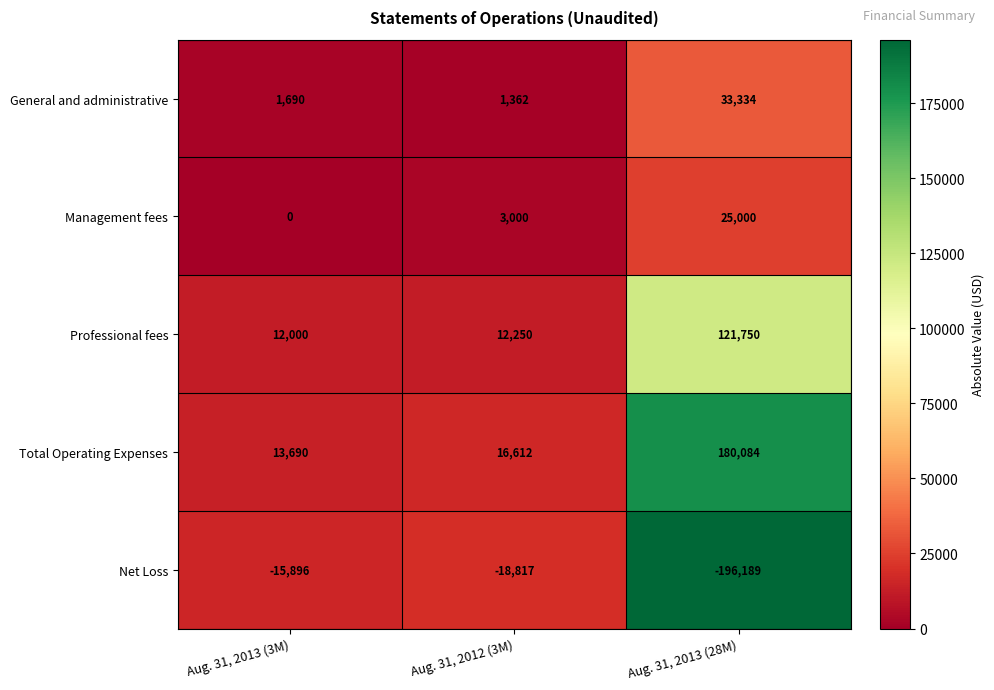

Reading right to left, extract all data points from this chart.

General and administrative: Aug. 31, 2013 (28M)=33334	Aug. 31, 2012 (3M)=1362	Aug. 31, 2013 (3M)=1690
Management fees: Aug. 31, 2013 (28M)=25000	Aug. 31, 2012 (3M)=3000	Aug. 31, 2013 (3M)=0
Professional fees: Aug. 31, 2013 (28M)=121750	Aug. 31, 2012 (3M)=12250	Aug. 31, 2013 (3M)=12000
Total Operating Expenses: Aug. 31, 2013 (28M)=180084	Aug. 31, 2012 (3M)=16612	Aug. 31, 2013 (3M)=13690
Net Loss: Aug. 31, 2013 (28M)=-196189	Aug. 31, 2012 (3M)=-18817	Aug. 31, 2013 (3M)=-15896